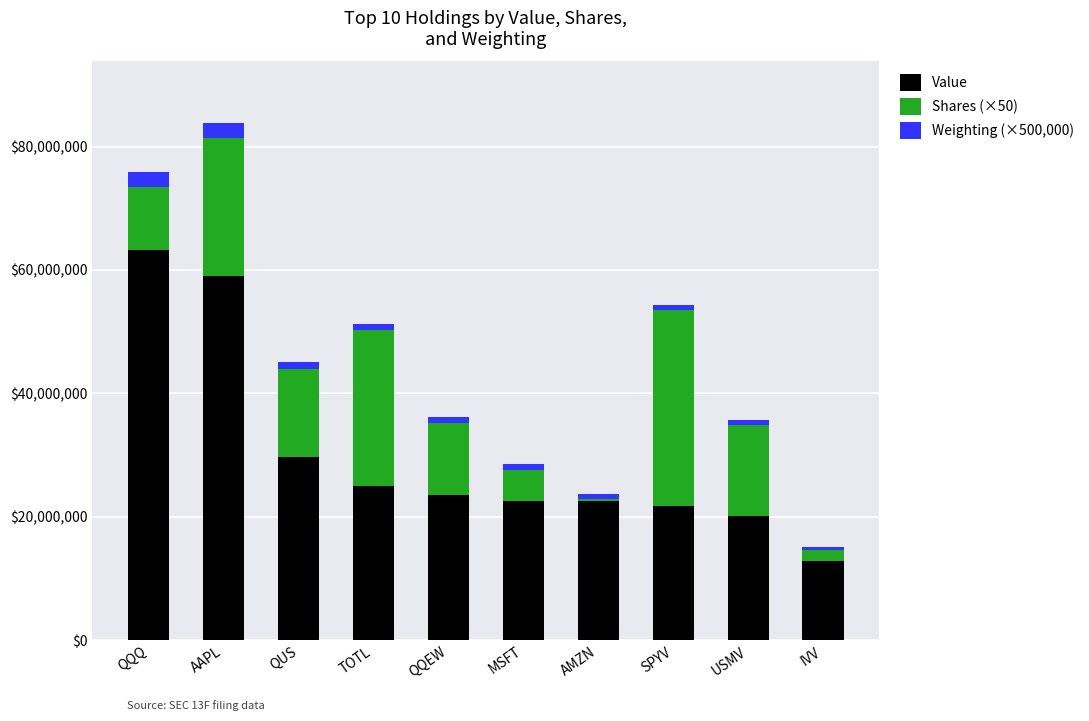

The value of Value at QUS is 29730000. True or false?

True